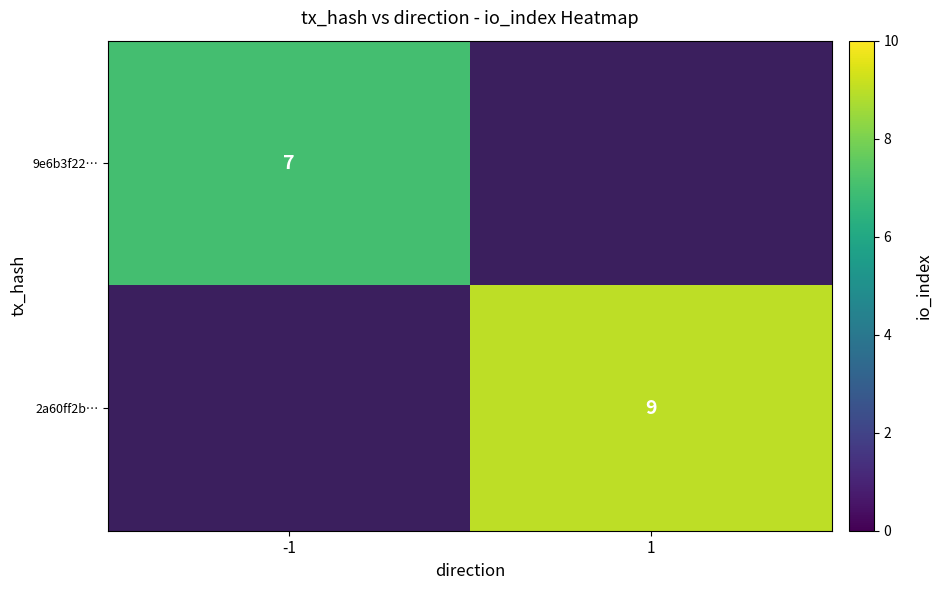

The 2a60ff2b… series shows 9 at 1. True or false?

True